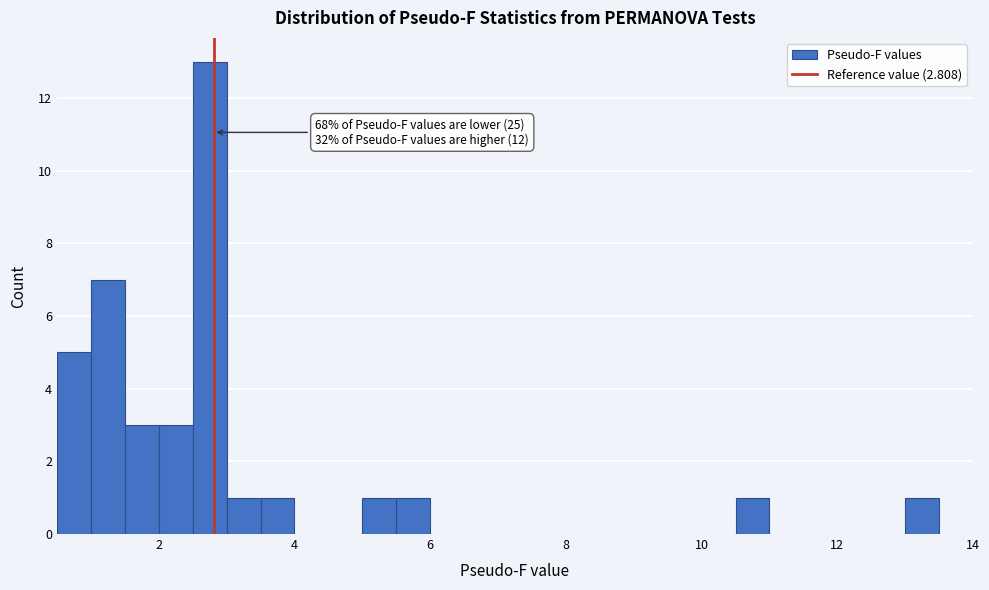

Around what value on the x-axis is the tallest bar? Give the approximate position of its centre, as read against the axis.

2.8